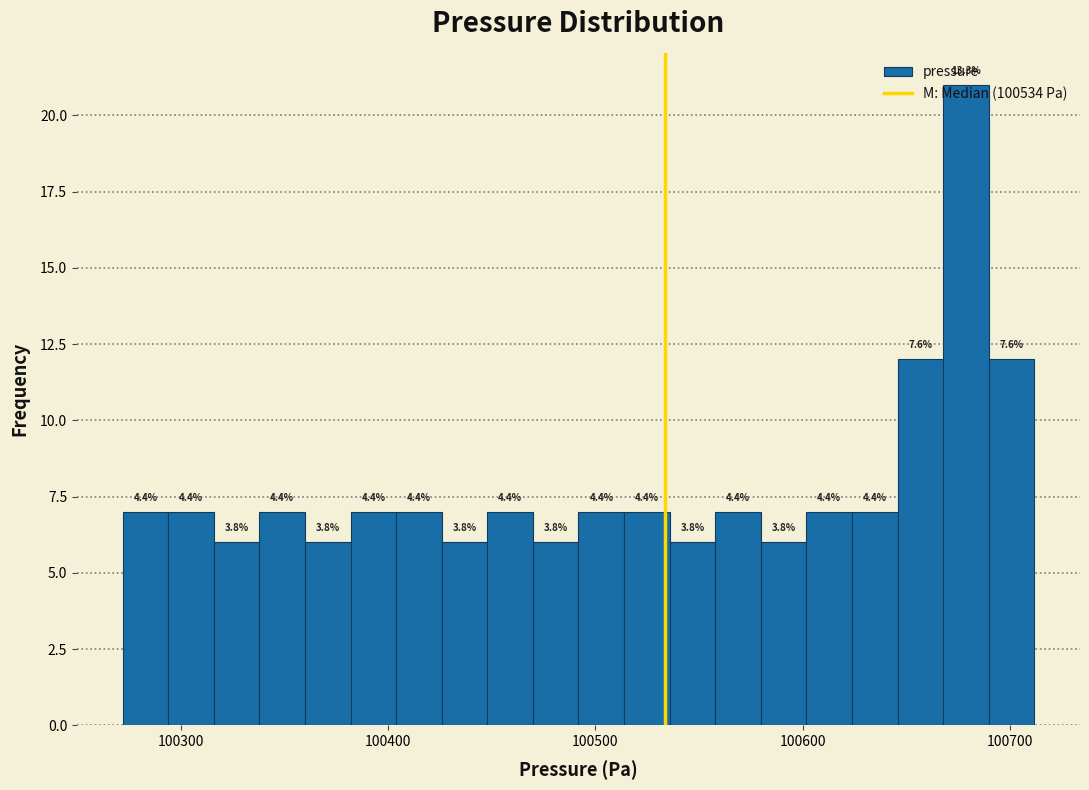

Around what value on the x-axis is the tallest bar? Give the approximate position of its centre, as read against the axis.

100680